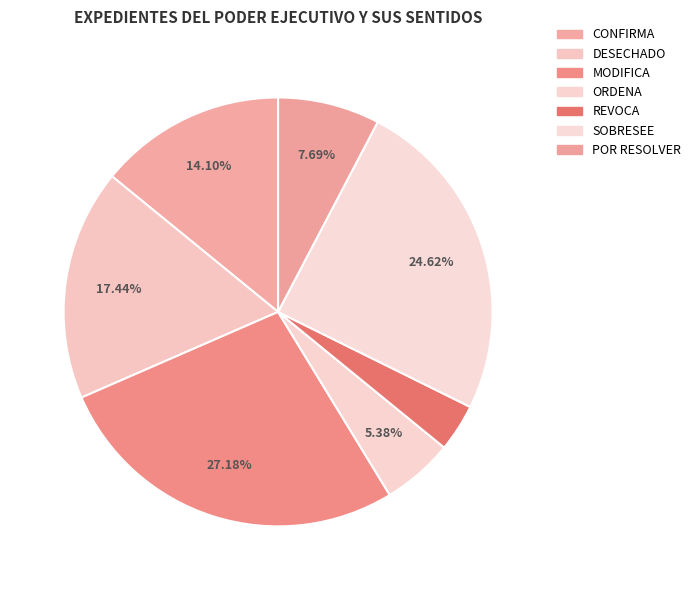

How much of the chart is everything except POR RESOLVER?

92.3%